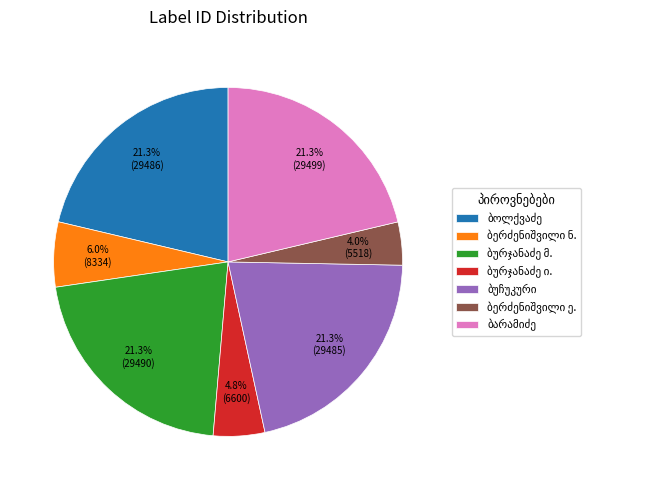

Is there a majority slice in this chart?

No